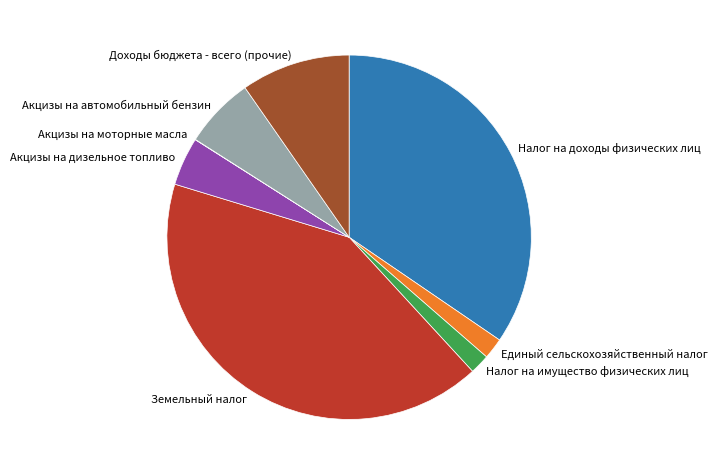

The Доходы бюджета - всего (прочие) slice represents 1% of the pie. True or false?

False